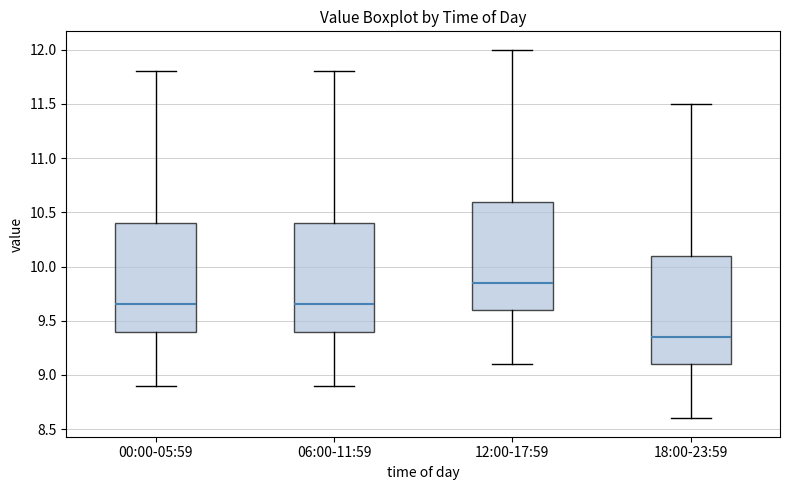

Reading left to right, transcribe this box plot: for each box, give where its median line is, the range the box spans, and where its two whiskers end, as read against the y-axis. The values are not printed on the chart, so give them approximately, as read against the axis.

00:00-05:59: median 9.65, box 9.40 to 10.40, whiskers 8.90 to 11.80
06:00-11:59: median 9.65, box 9.40 to 10.40, whiskers 8.90 to 11.80
12:00-17:59: median 9.85, box 9.60 to 10.60, whiskers 9.10 to 12.00
18:00-23:59: median 9.35, box 9.10 to 10.10, whiskers 8.60 to 11.50